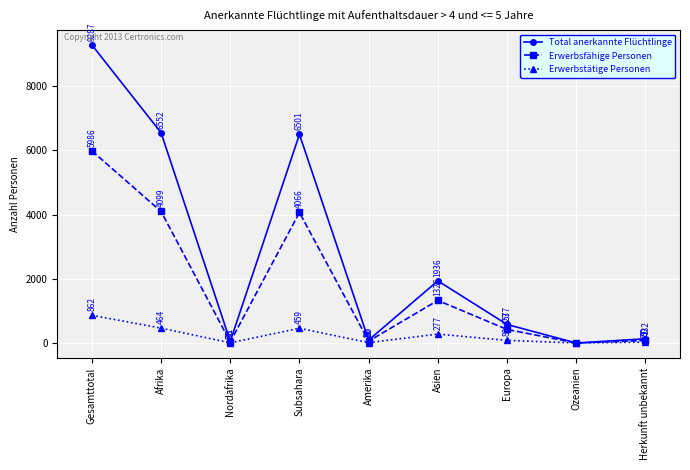

What position from the right is Herkunft unbekannt?

1